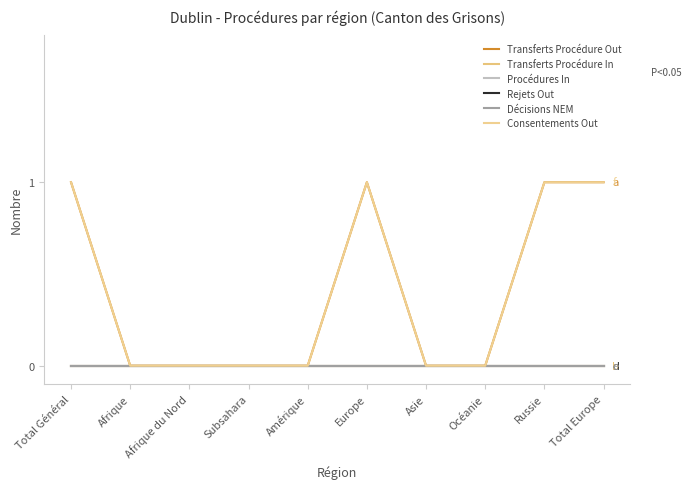

List the labels in order of Rejets Out value, largest first.

Total Général, Afrique, Afrique du Nord, Subsahara, Amérique, Europe, Asie, Océanie, Russie, Total Europe